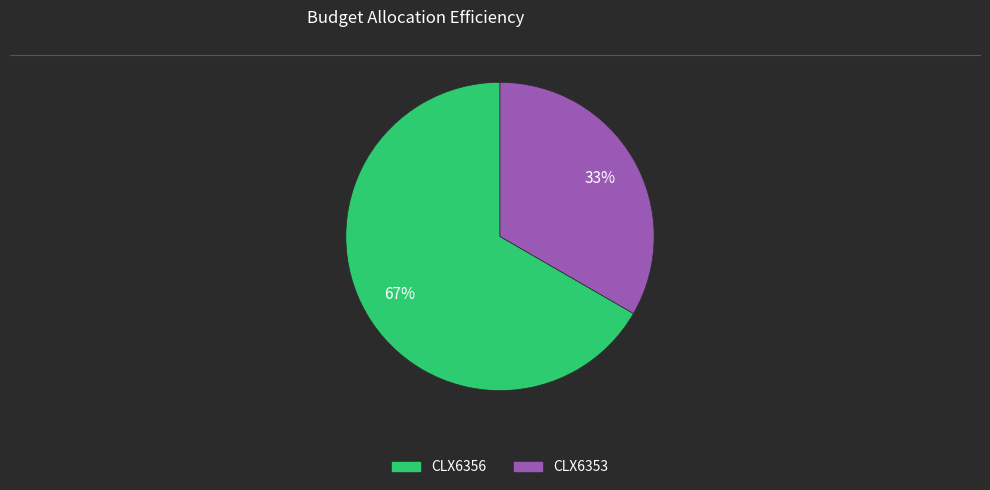

Combined, do CLX6356 and CLX6353 account for over 50%?

Yes